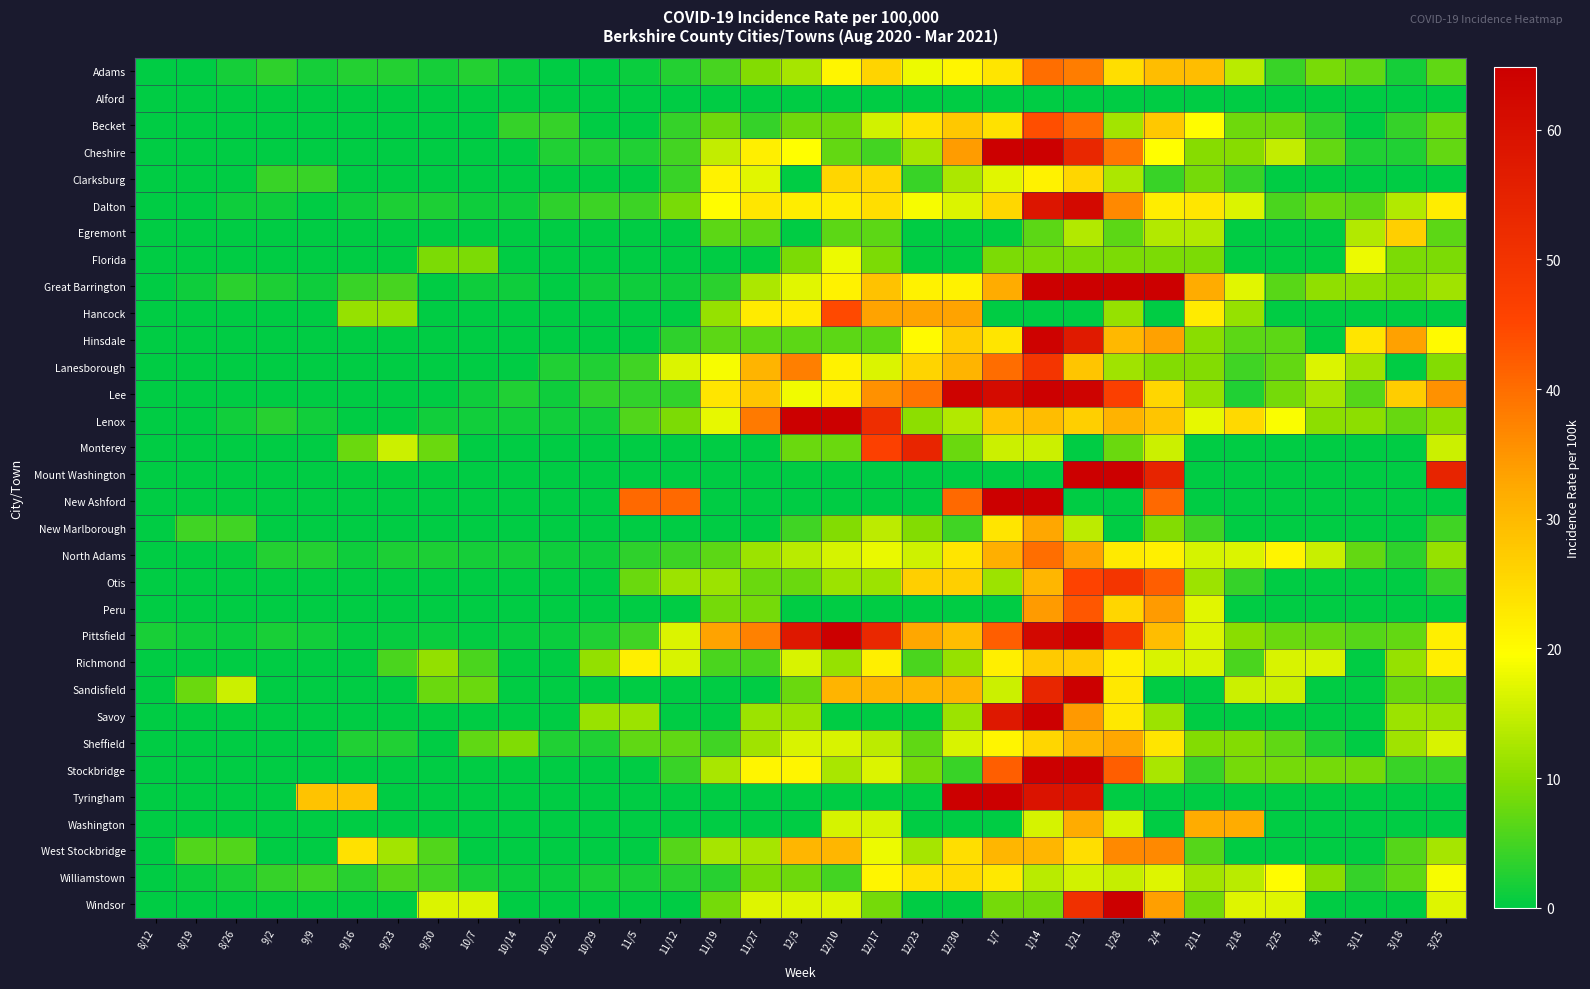

At which category is the sum across all series the highest?

1/21